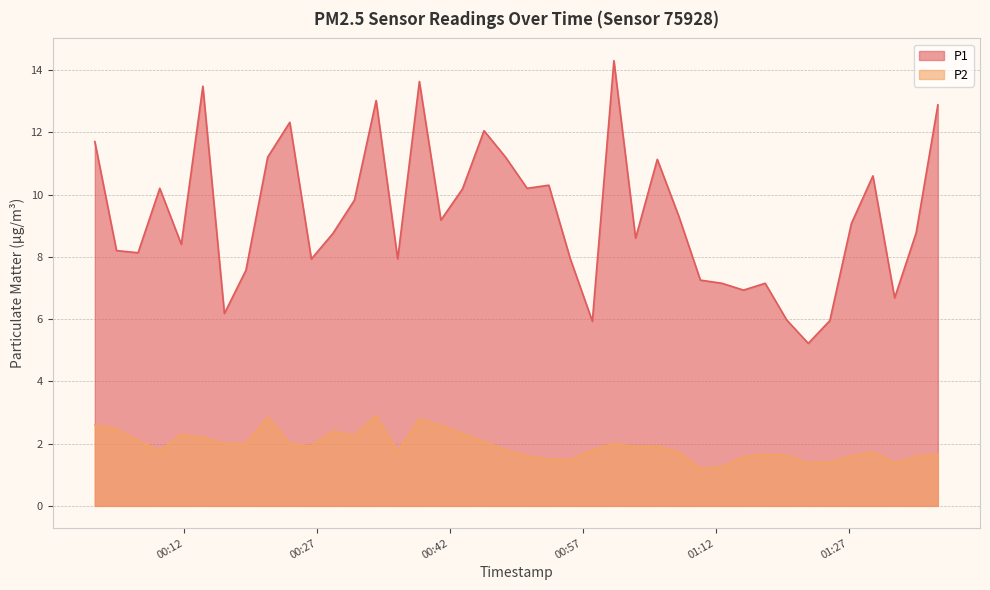

Which series has the largest total across all categories?

P1